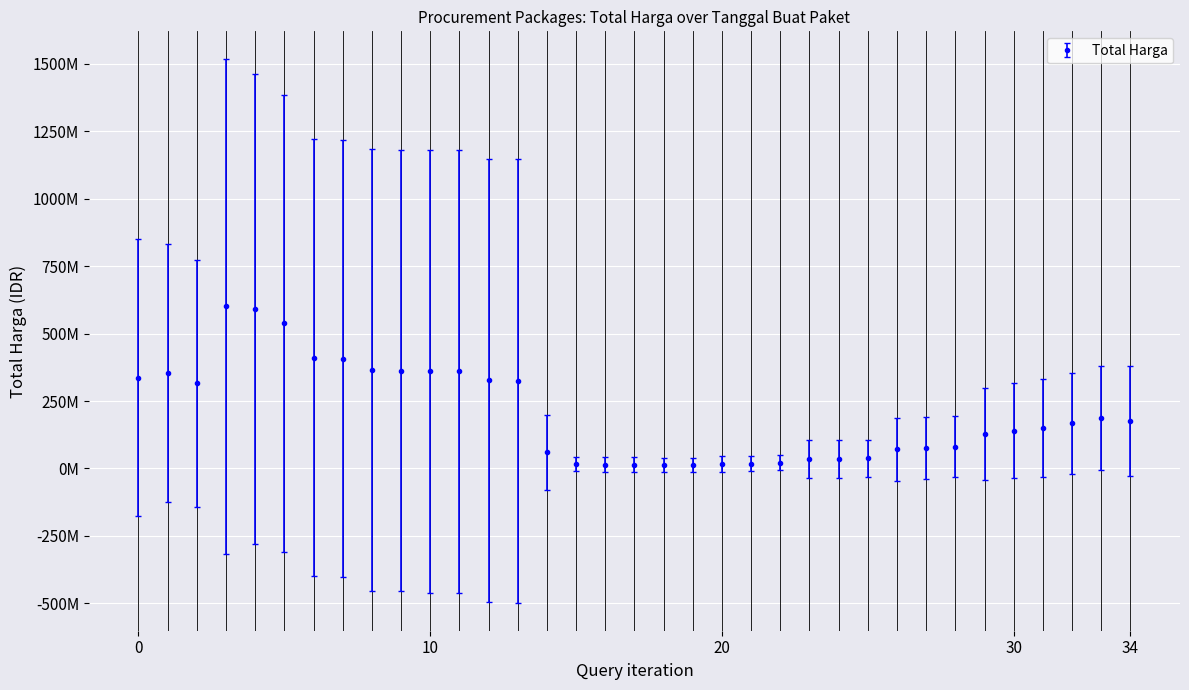

Does the chart have visible grid lines?

Yes